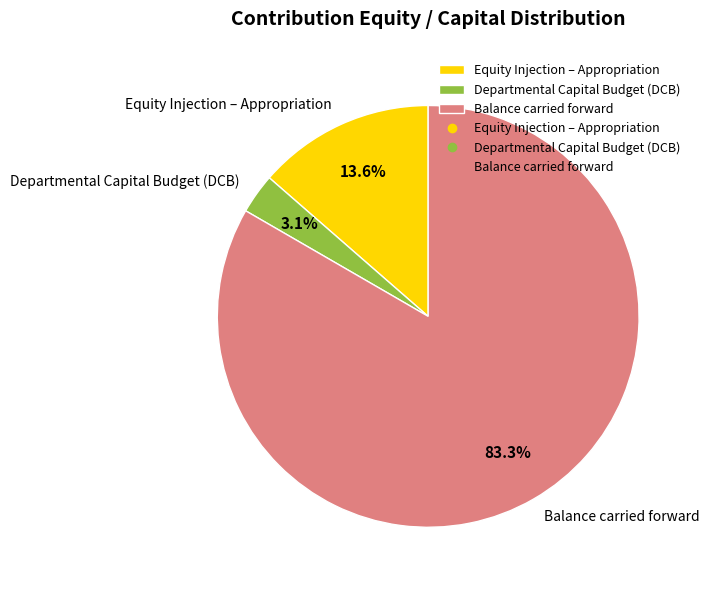

Between Equity Injection – Appropriation and Balance carried forward, which is larger?

Balance carried forward